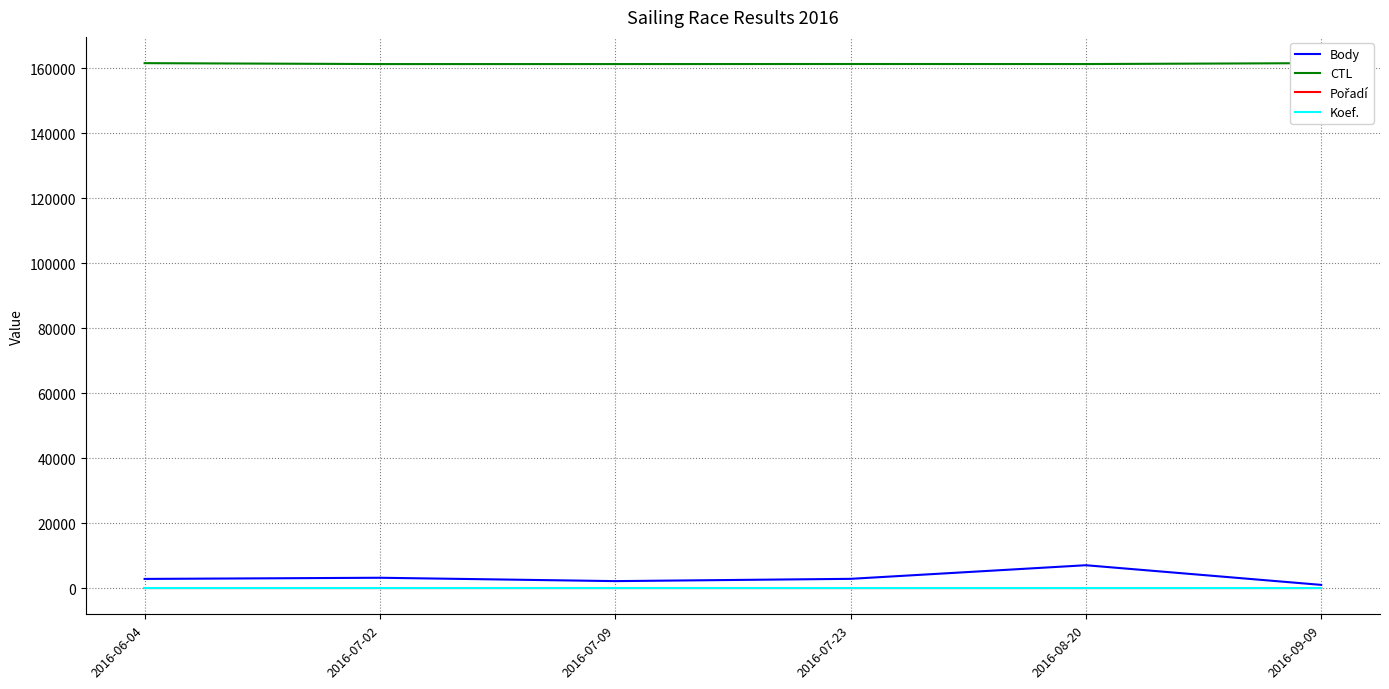

After their last crossing, which series has the higher values: Pořadí or Koef.?

Pořadí